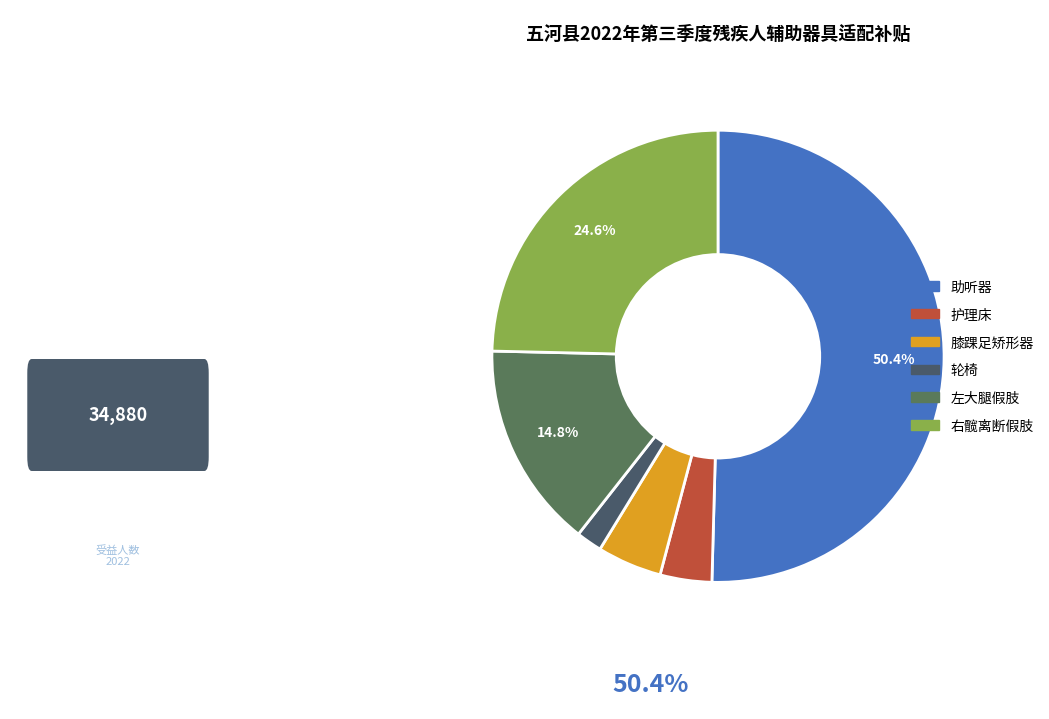

Which category has the biggest portion of the pie?

助听器